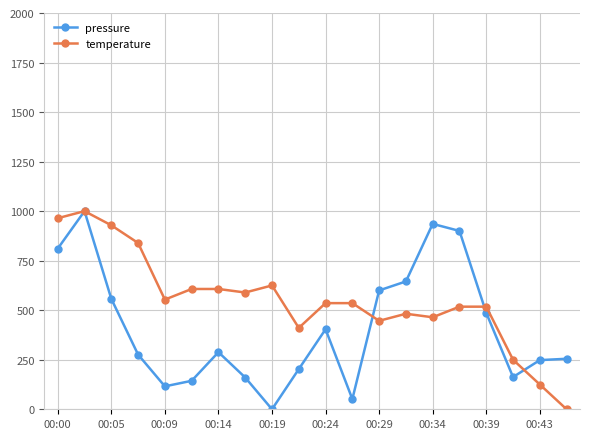

Rank the series by their average value, from highest to lowest.

temperature, pressure